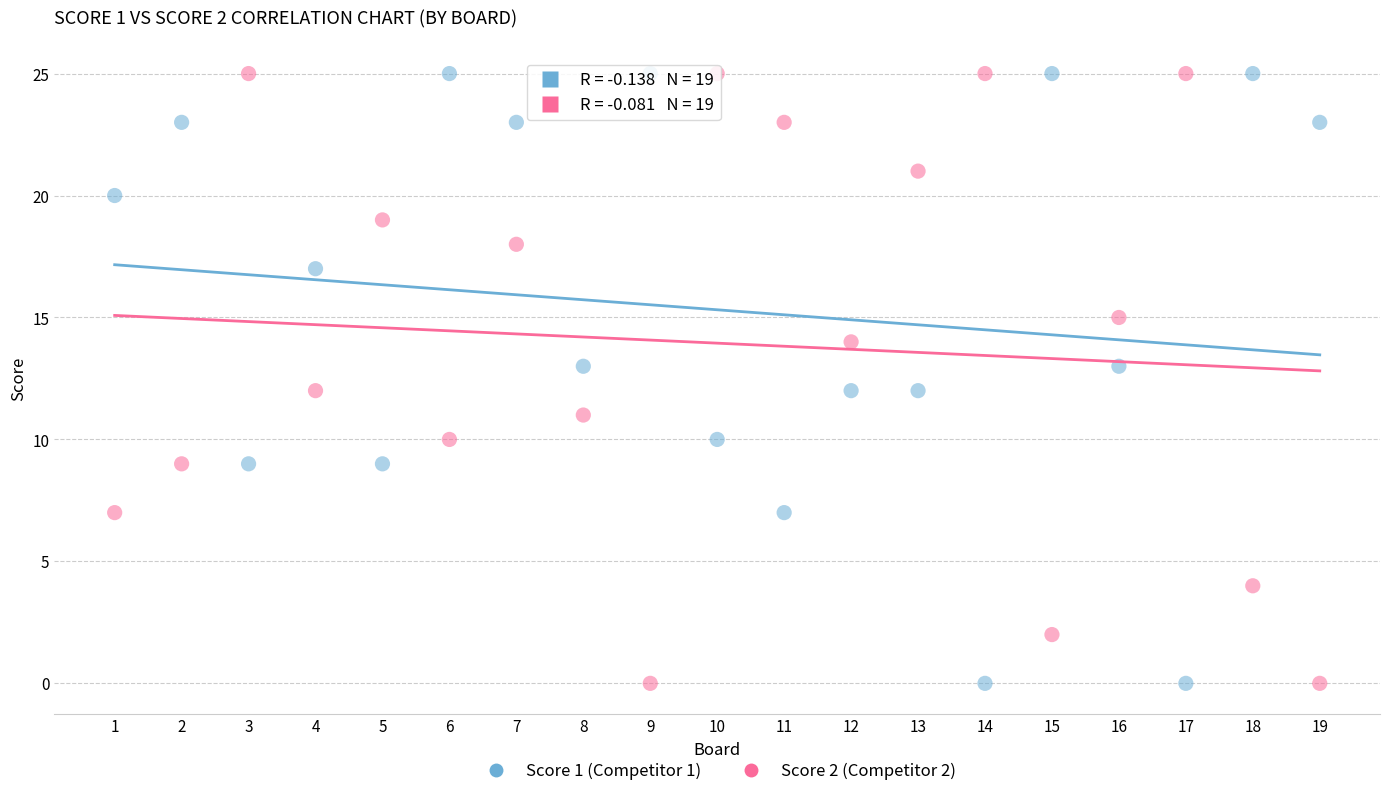

Across all data points, what is the range of Y values (max minus min)?

25